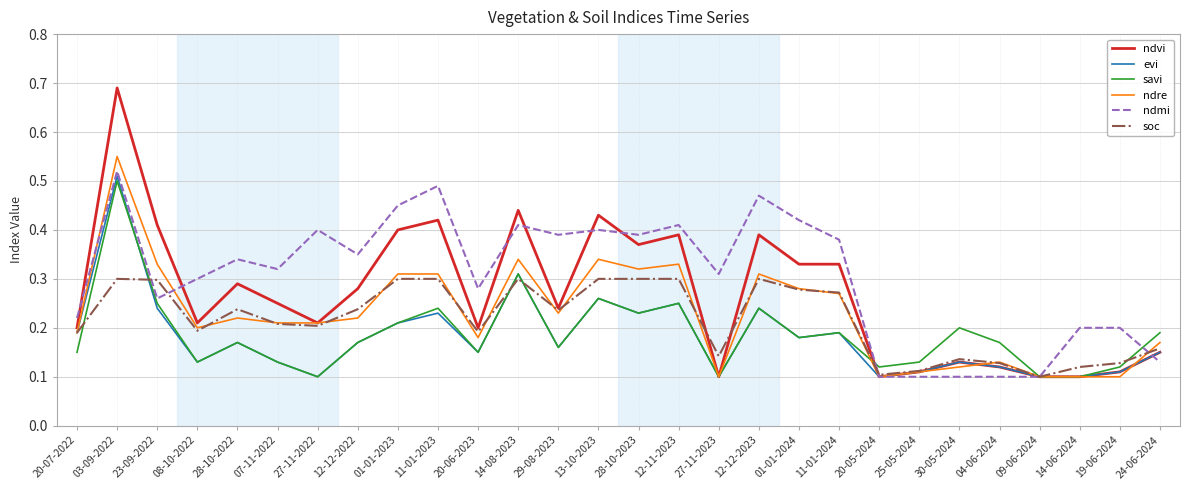

Which series changed the most between 27-11-2023 and 14-06-2024?

ndmi